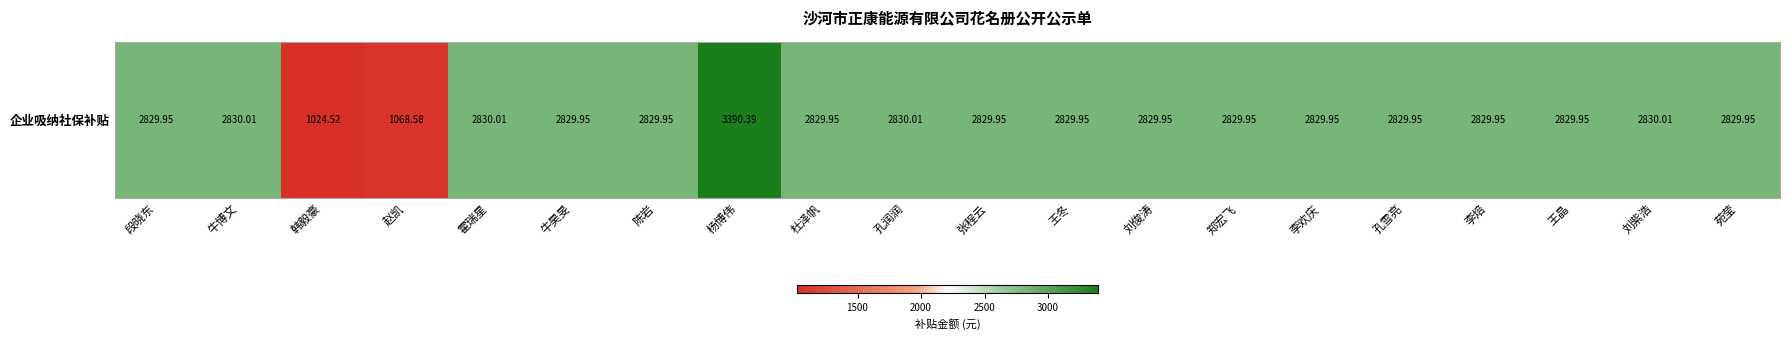

True or false: the data shows 3841.6 at 王晶.

False